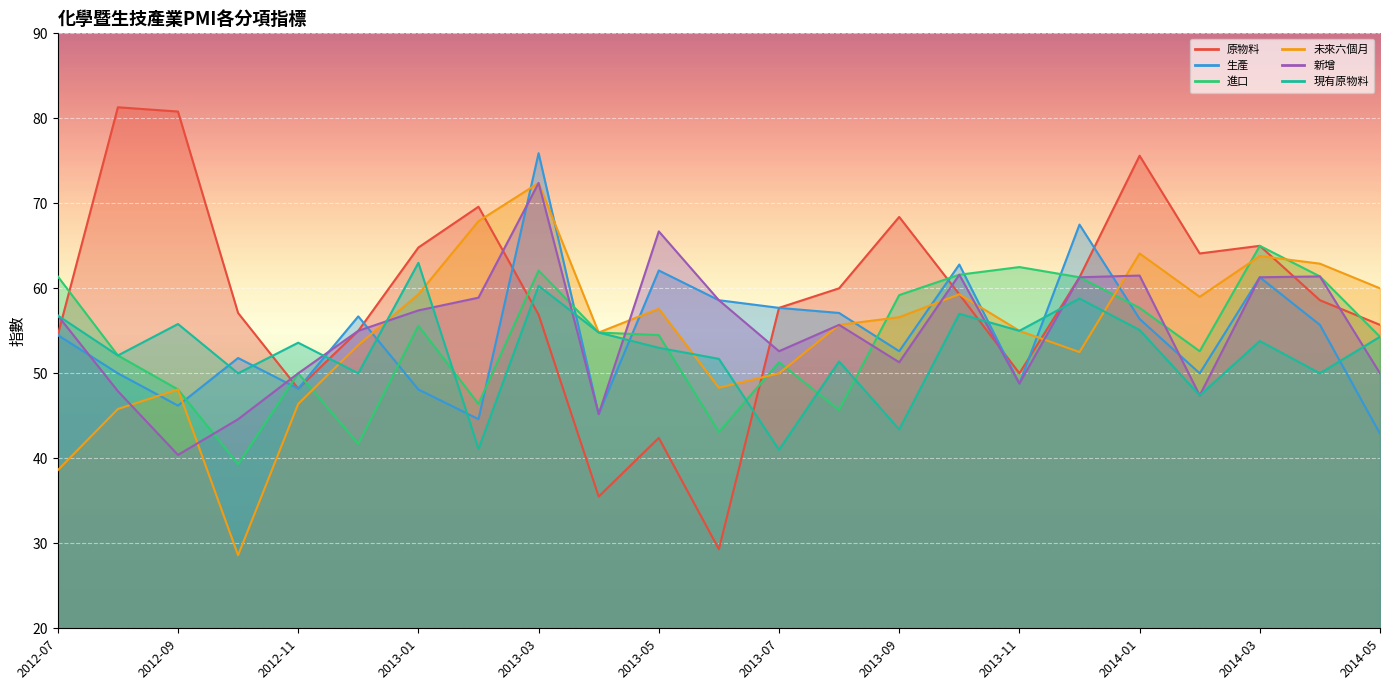

At which category does 原物料 reach its first local peak?

2012-08